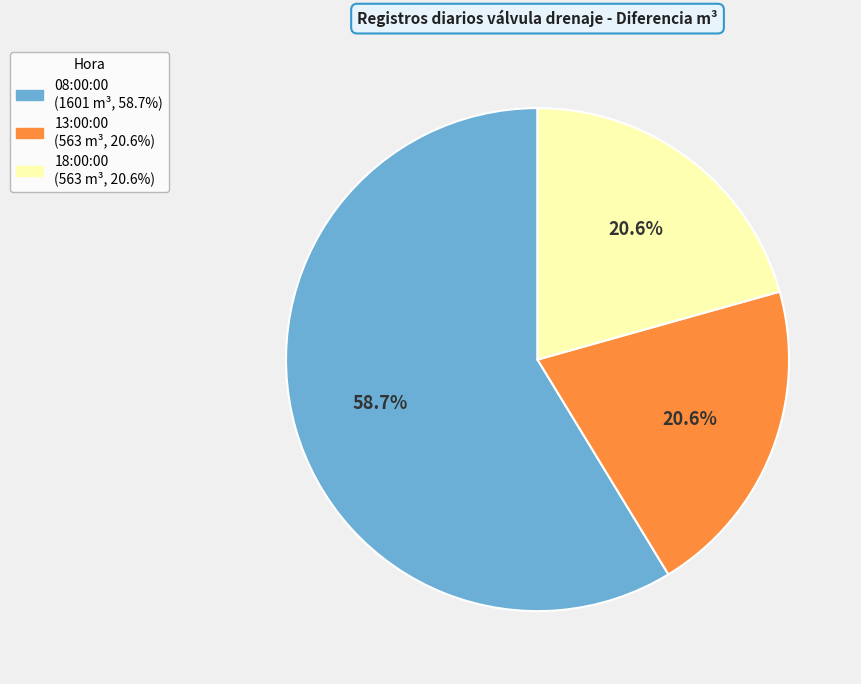

How many slices are in this pie chart?

3